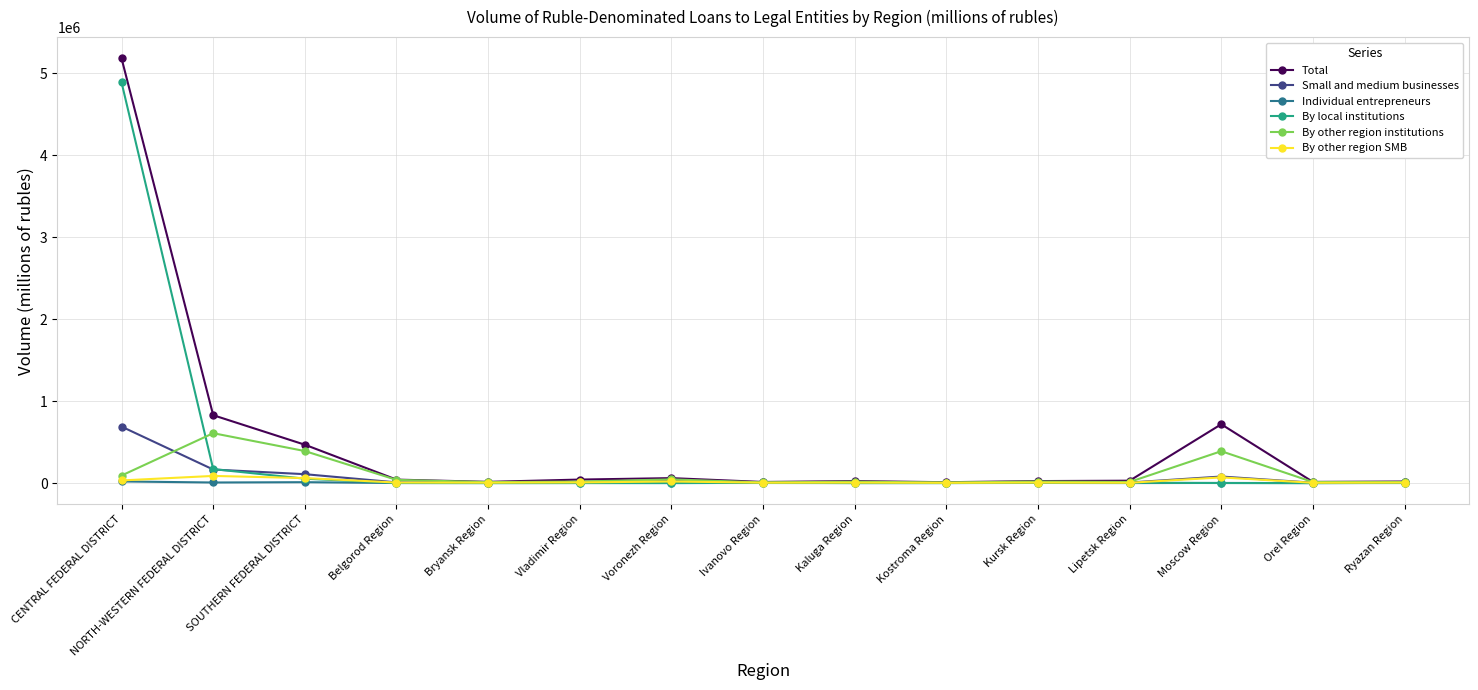

True or false: By other region SMB has more than 2 interior local peaks.

True